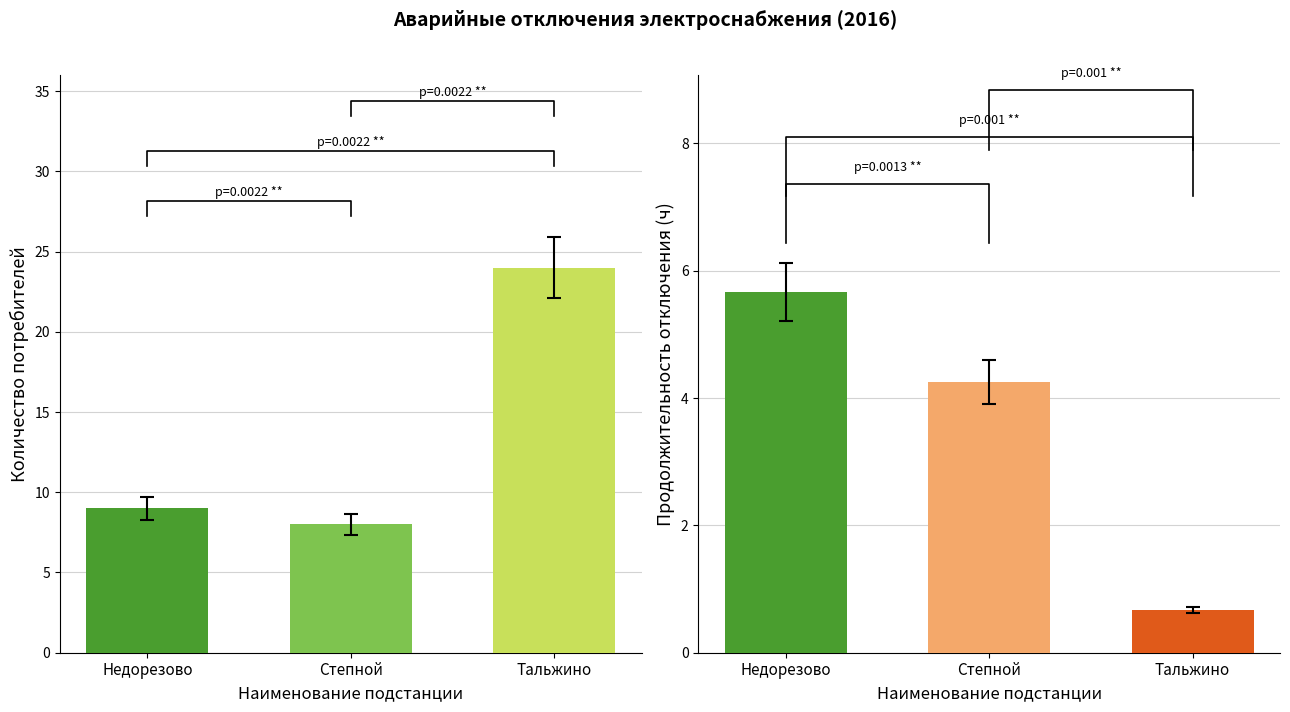

Does the chart contain stacked bars?

No